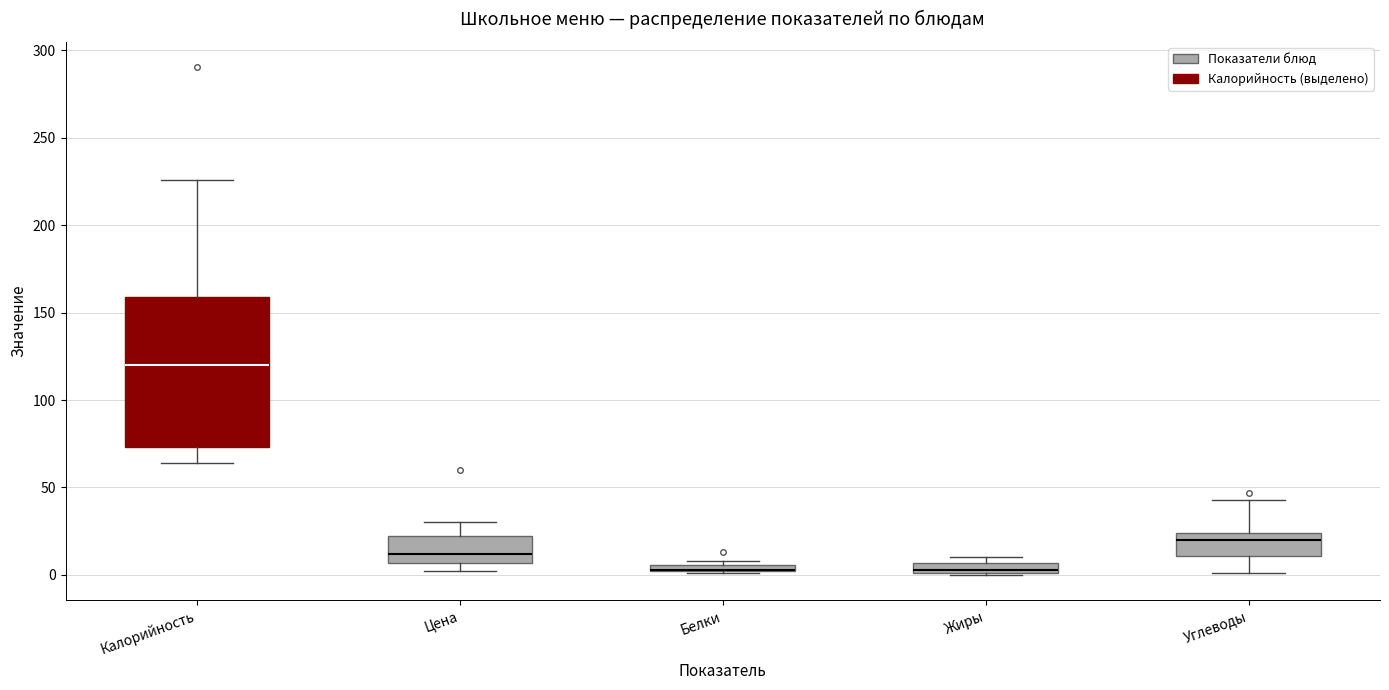

Where is the upper edge of the box for Жиры on the y-axis? The values are not printed on the chart, so give them approximately, as read against the axis.

5